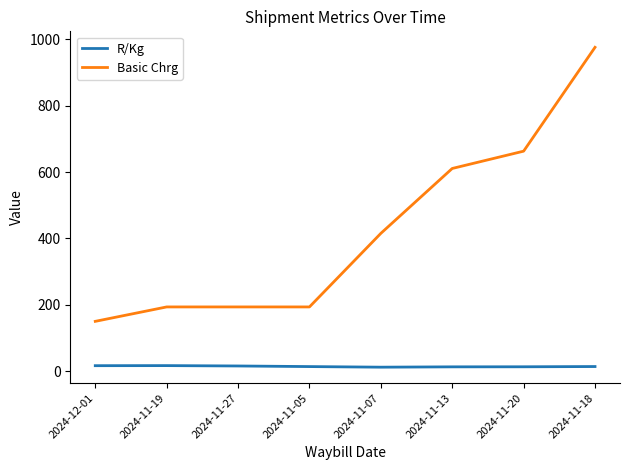

Which series has the largest range (max minus min)?

Basic Chrg